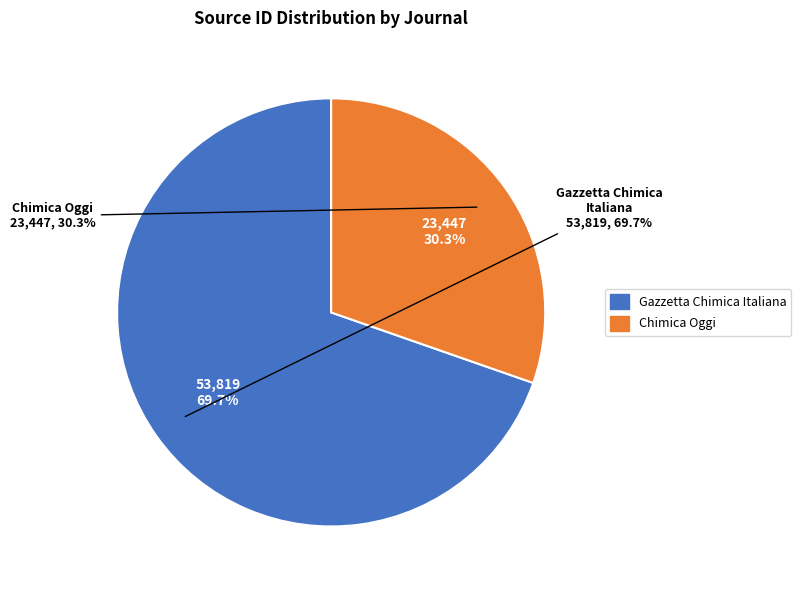

True or false: Gazzetta Chimica Italiana accounts for 70% of the total.

True